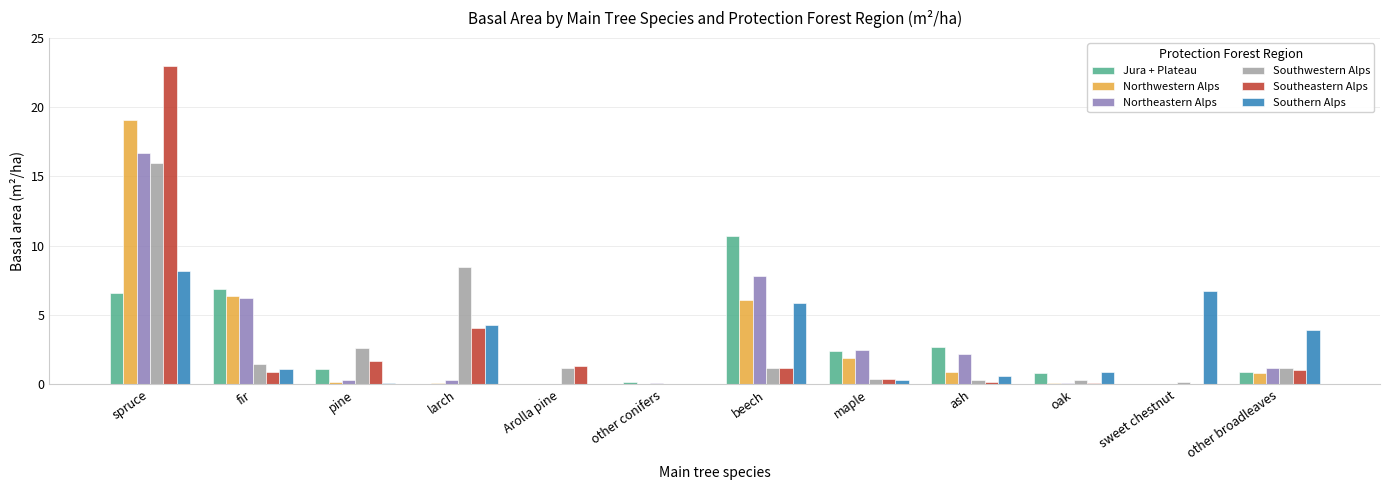

What is the maximum value shown in the chart?

23.0